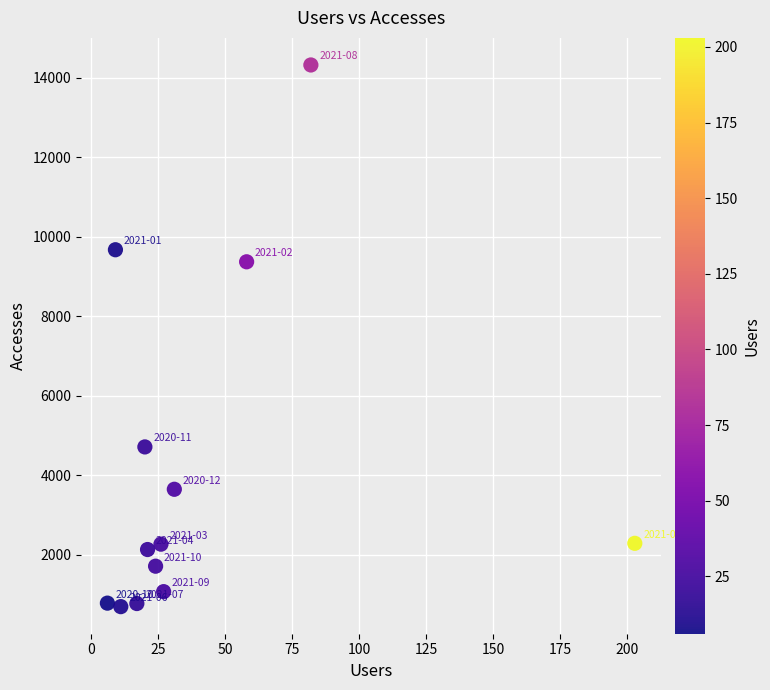

What Y value in the scatter plot is closest to 7509?

9370